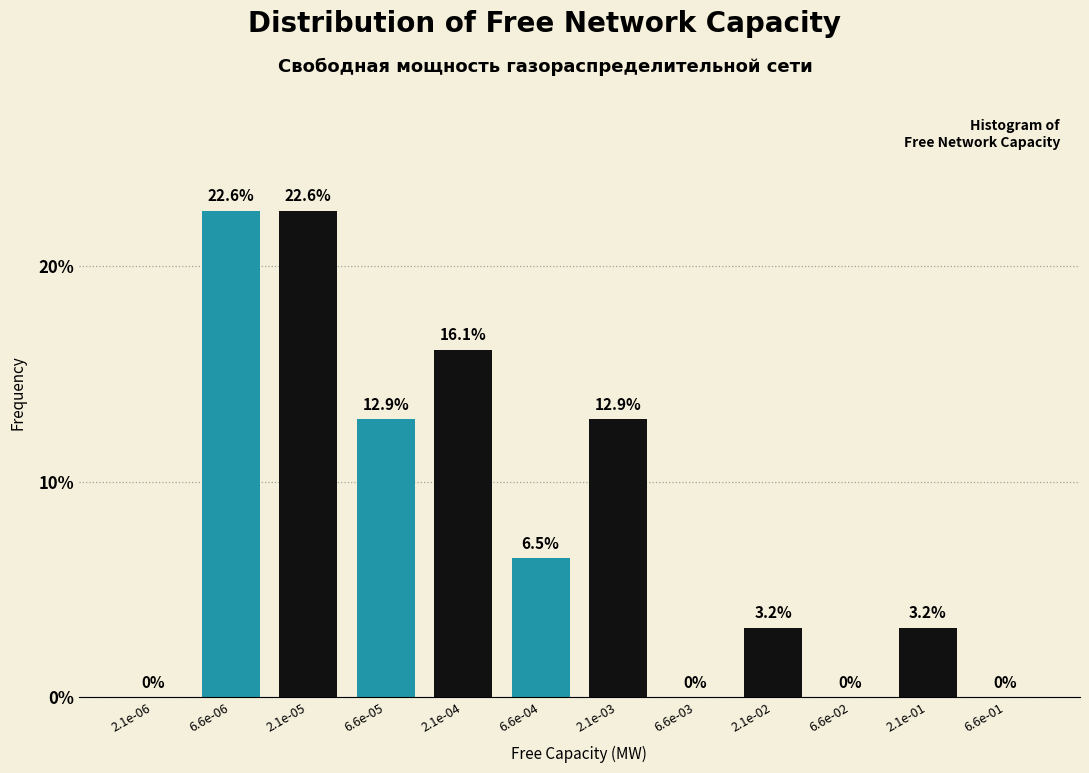

Reading left to right, extract all data points from this chart.

2.1e-06=0.0	6.6e-06=22.6	2.1e-05=22.6	6.6e-05=12.9	2.1e-04=16.1	6.6e-04=6.5	2.1e-03=12.9	6.6e-03=0.0	2.1e-02=3.2	6.6e-02=0.0	2.1e-01=3.2	6.6e-01=0.0